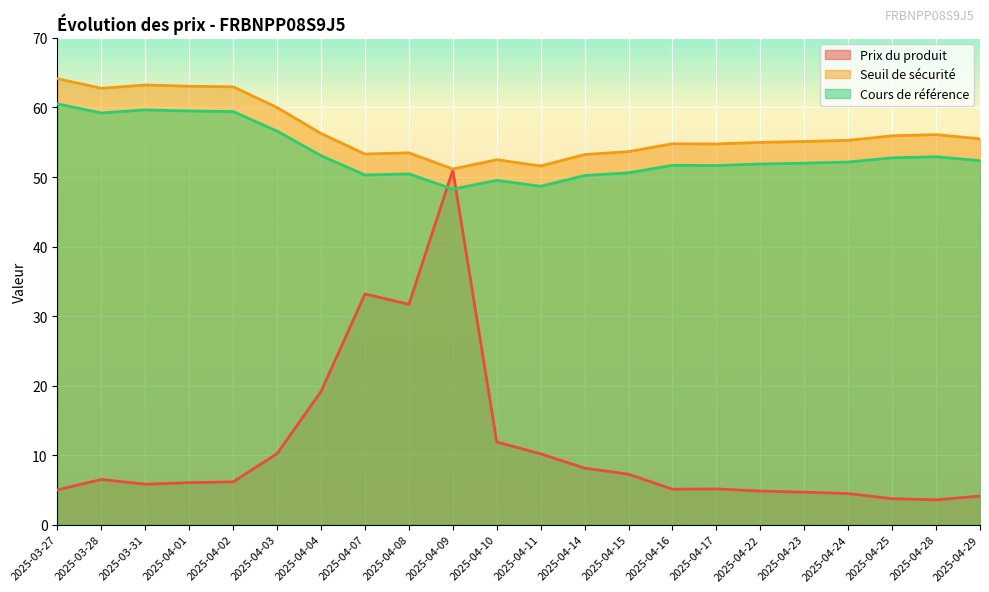

How many values in the Prix du produit series are below 6?

10